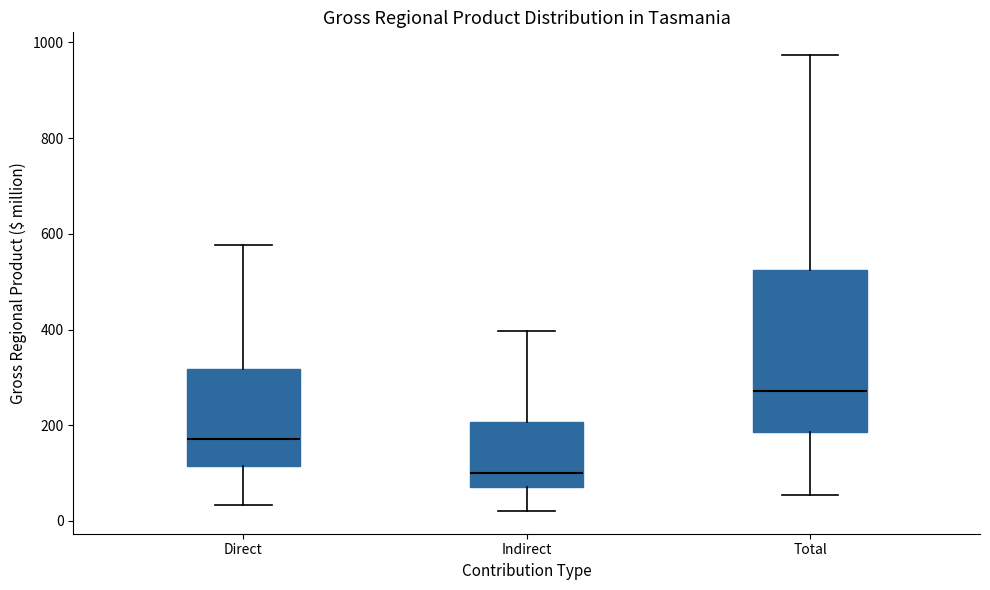

Reading left to right, transcribe this box plot: for each box, give where its median line is, the range the box spans, and where its two whiskers end, as read against the y-axis. The values are not printed on the chart, so give them approximately, as read against the axis.

Direct: median 180, box 120 to 320, whiskers 40 to 580
Indirect: median 100, box 80 to 200, whiskers 20 to 400
Total: median 280, box 180 to 520, whiskers 60 to 980